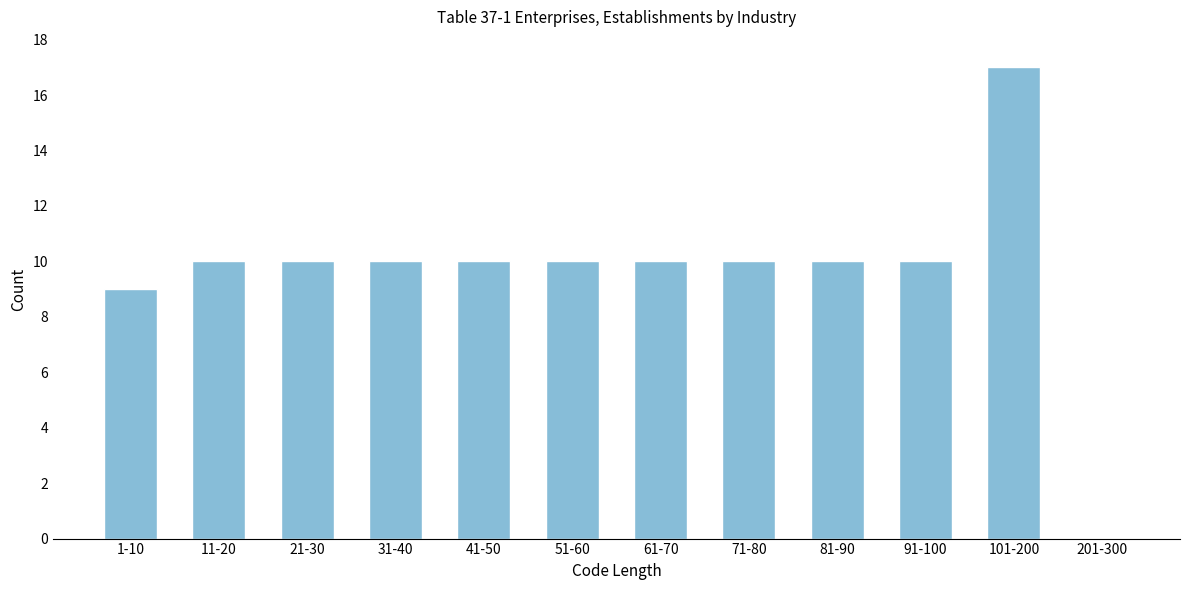

Reading right to left, list all the values displayed in this chart.

201-300=0	101-200=17	91-100=10	81-90=10	71-80=10	61-70=10	51-60=10	41-50=10	31-40=10	21-30=10	11-20=10	1-10=9